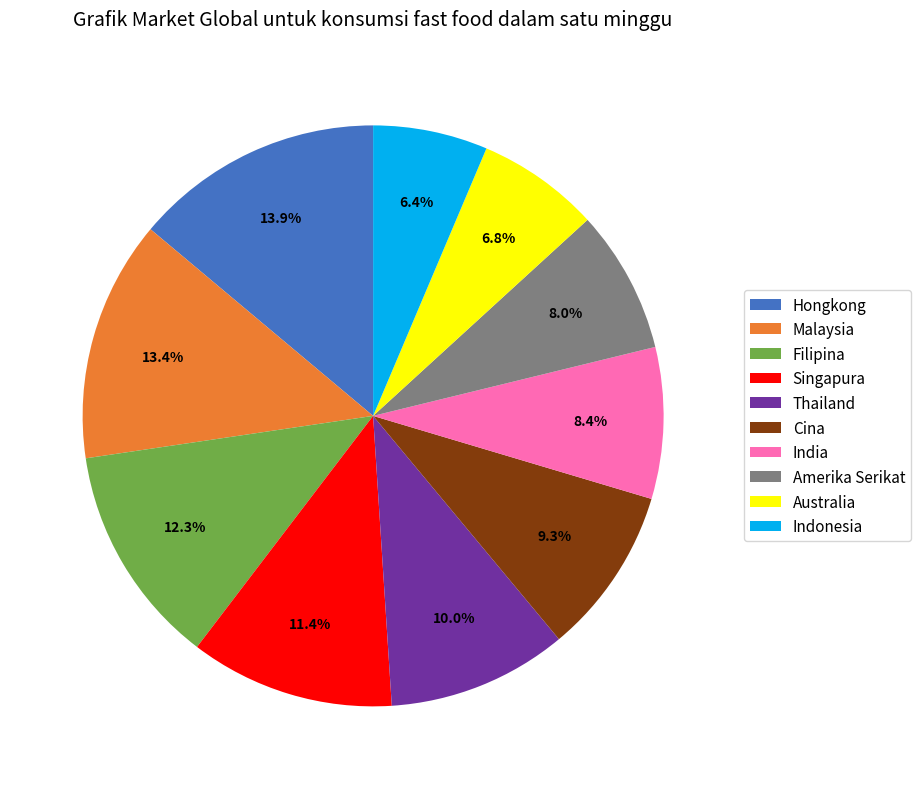

How many slices are in this pie chart?

10